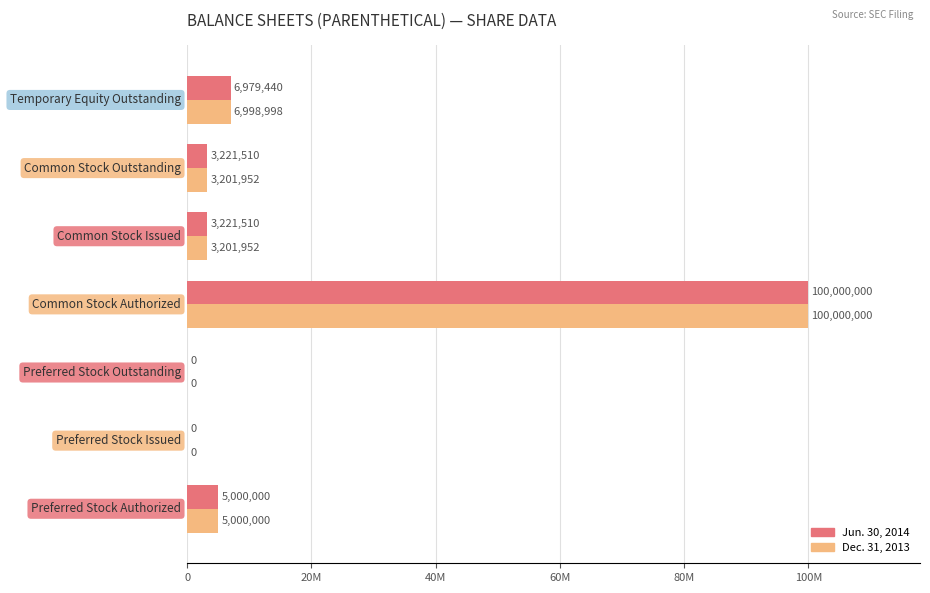

What are all the series names shown in the legend?

Jun. 30, 2014, Dec. 31, 2013